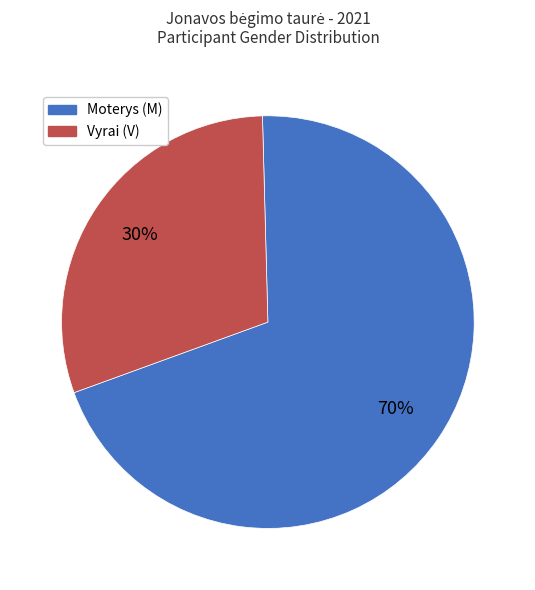

To the nearest percent, what is the difference between the largest and smallest slice percentages?

40%